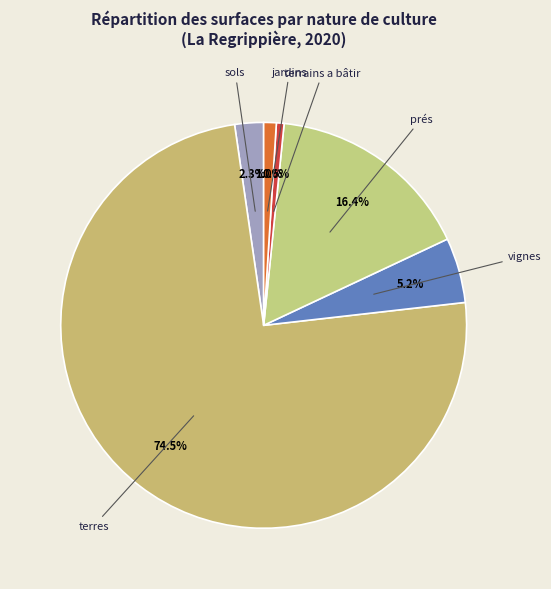

Do prés and terres together represent more than half of the pie?

Yes